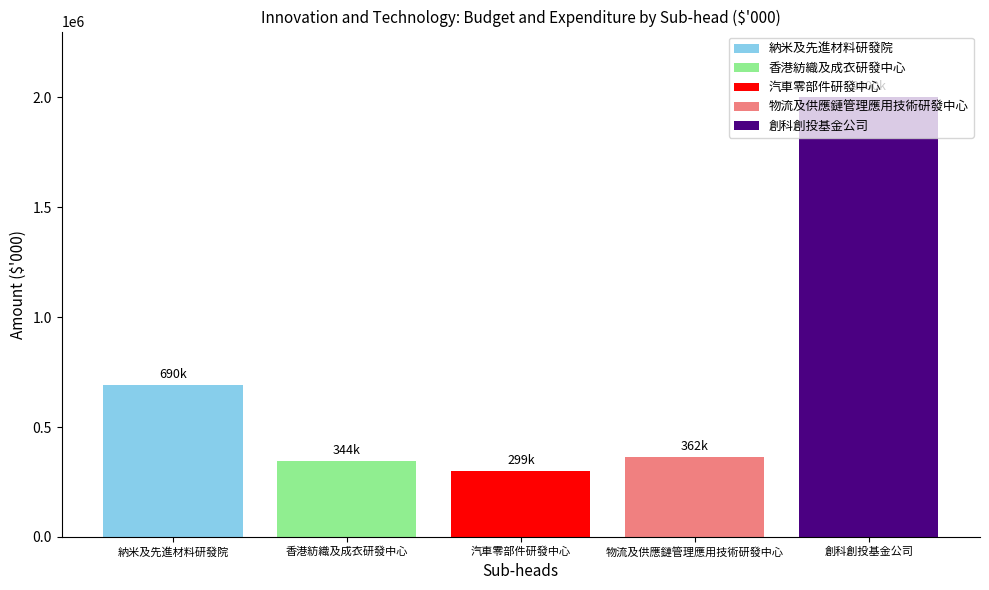

Which series has the widest spread of values?

納米及先進材料研發院